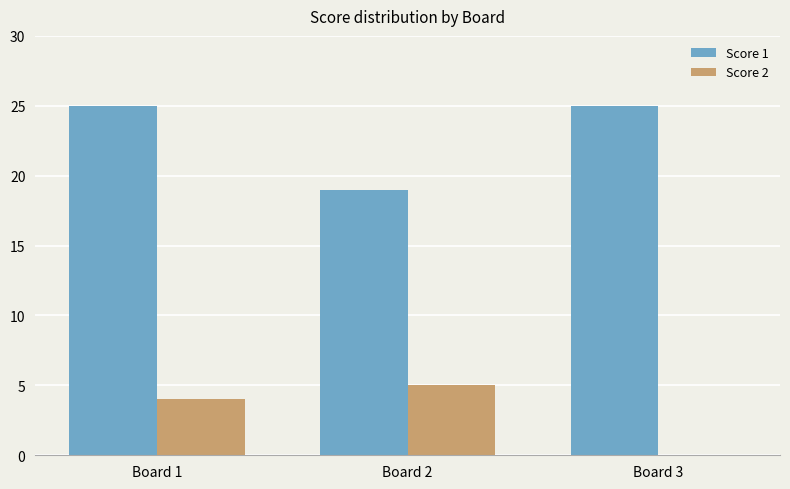

How many data points does each series have?

3